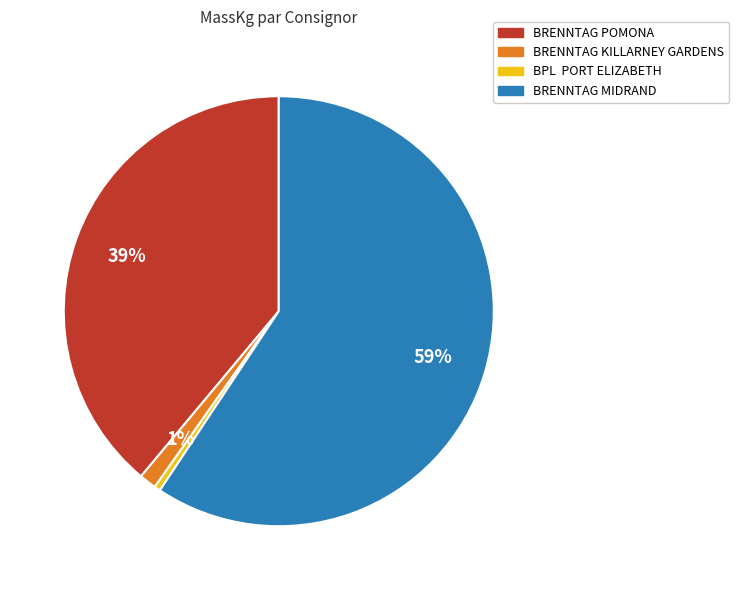

Does any single category account for the majority?

Yes